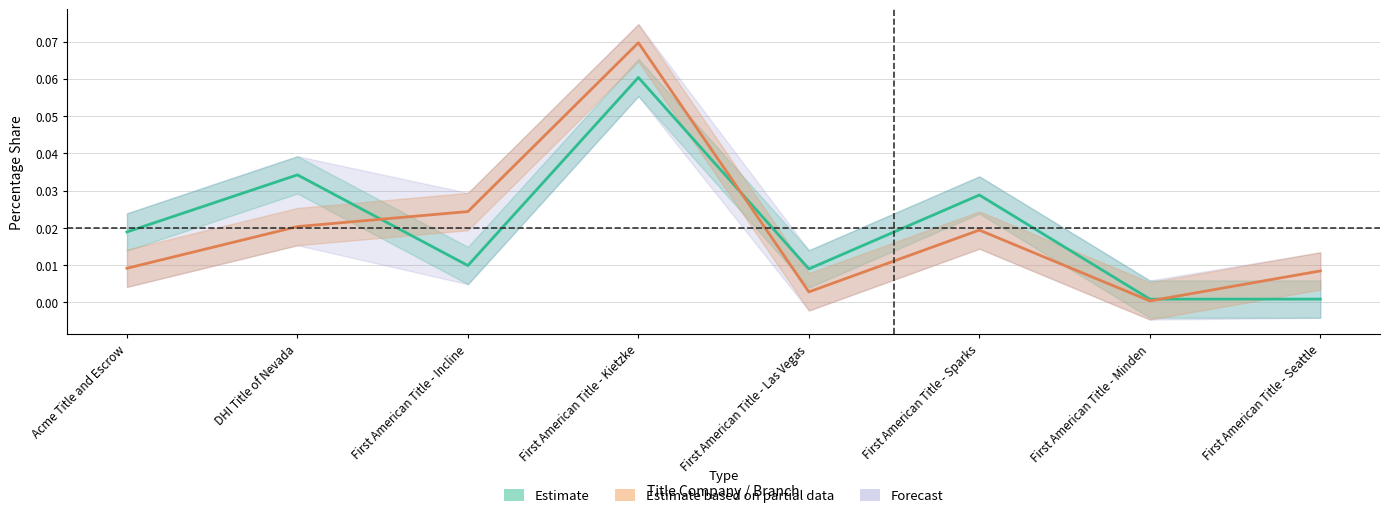

Reading left to right, list all the values displayed in this chart.

closings: 0.0	0.0	0.0	0.1	0.0	0.0	0.0	0.0
dollar_vol: 0.0	0.0	0.0	0.1	0.0	0.0	0.0	0.0